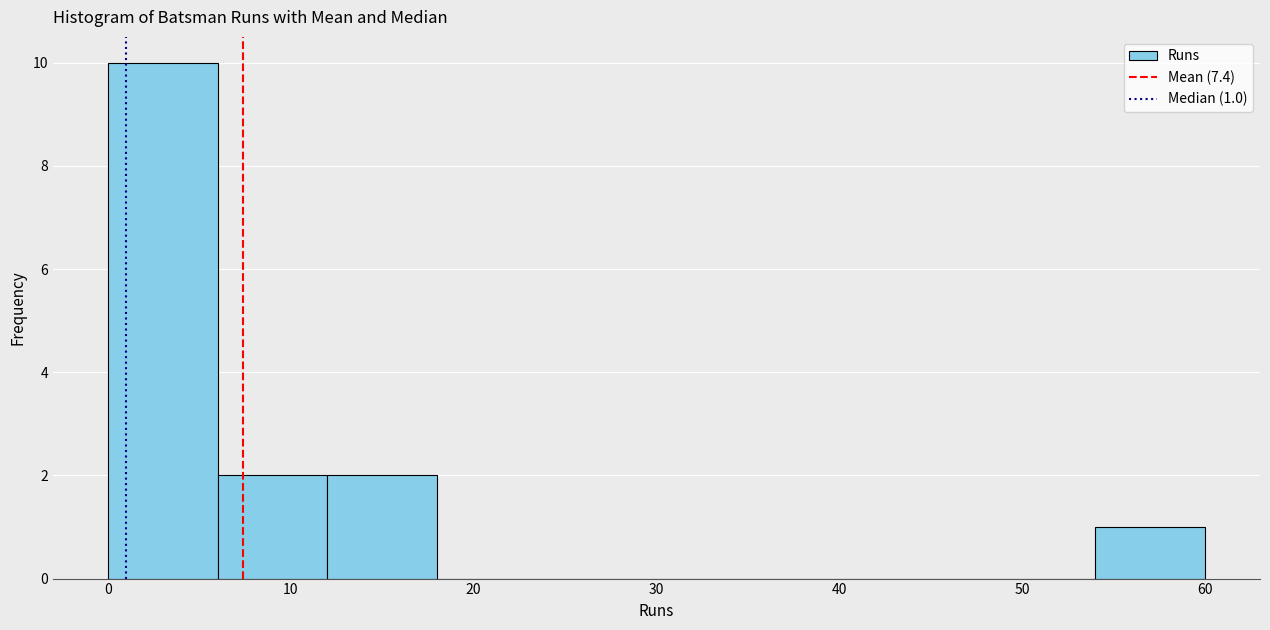

Over which range of the x-axis is the bar tallest?

0 to 6